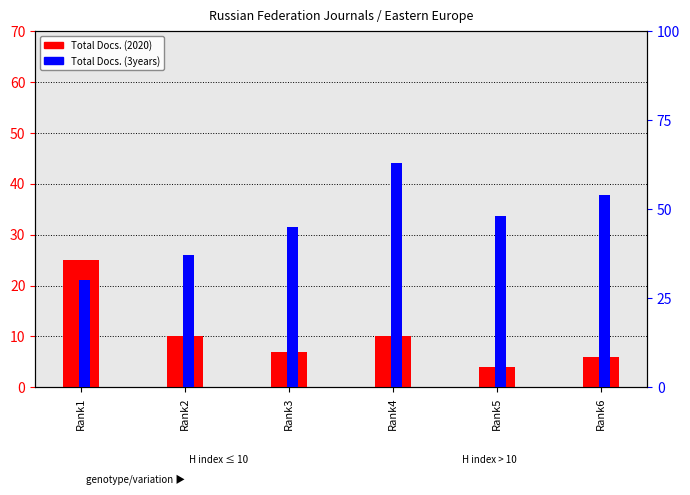

What is the difference between the second highest and second lowest values in the Total Docs. (3years) series?

17